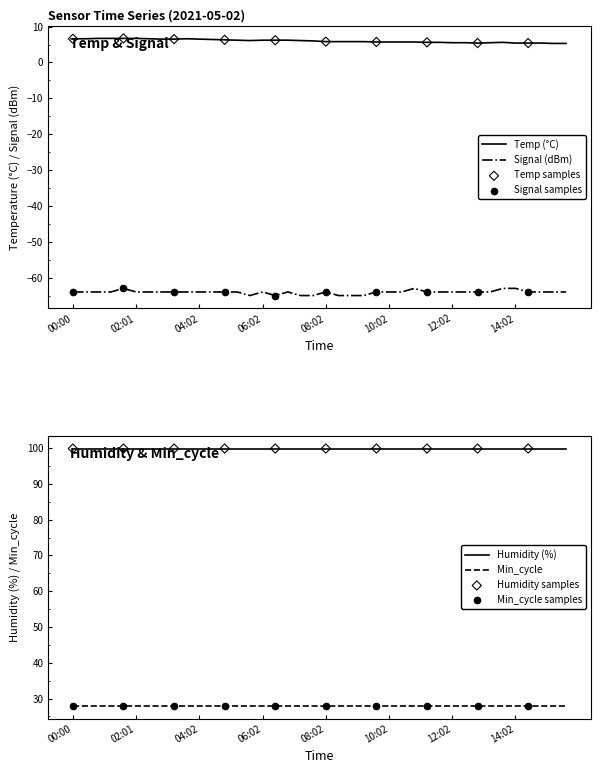

What is the total value across all series at 08:50?

-59.2